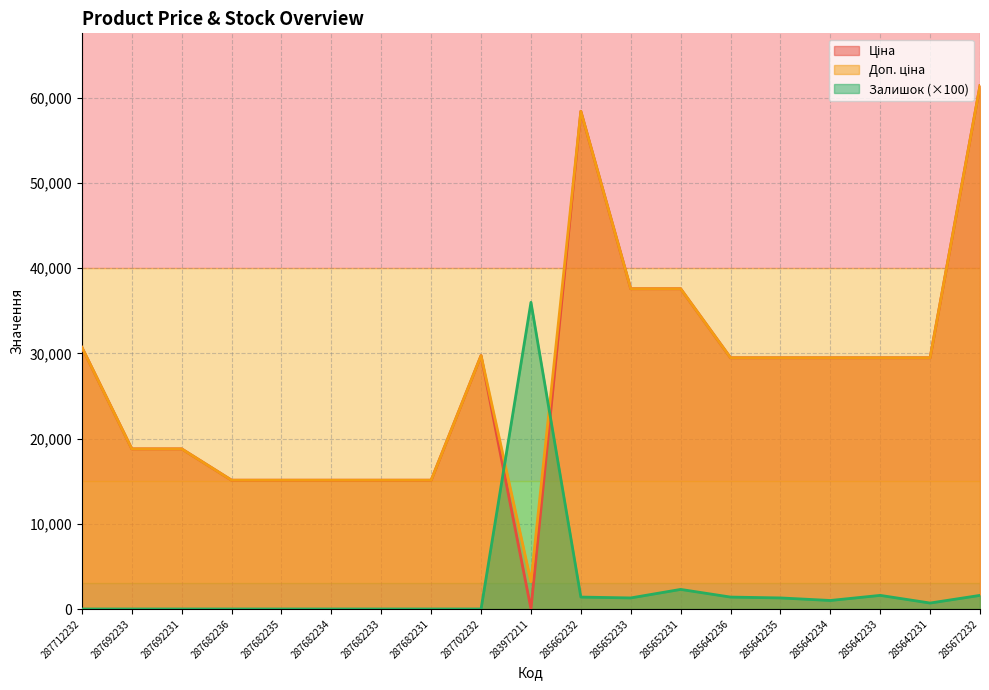

How many values in the Доп. ціна series are below 29491?

8